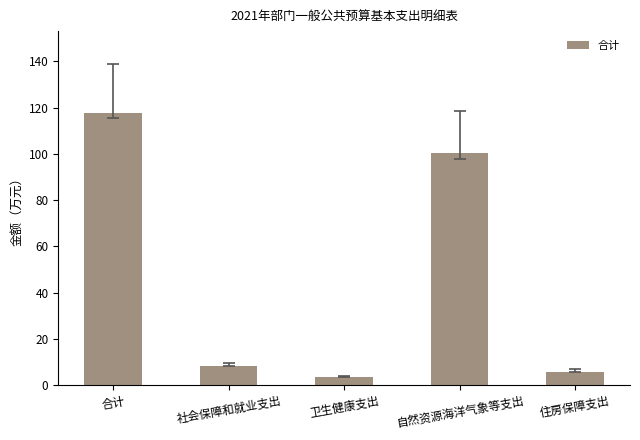

The chart shows a value of 100.4 at 自然资源海洋气象等支出. True or false?

True